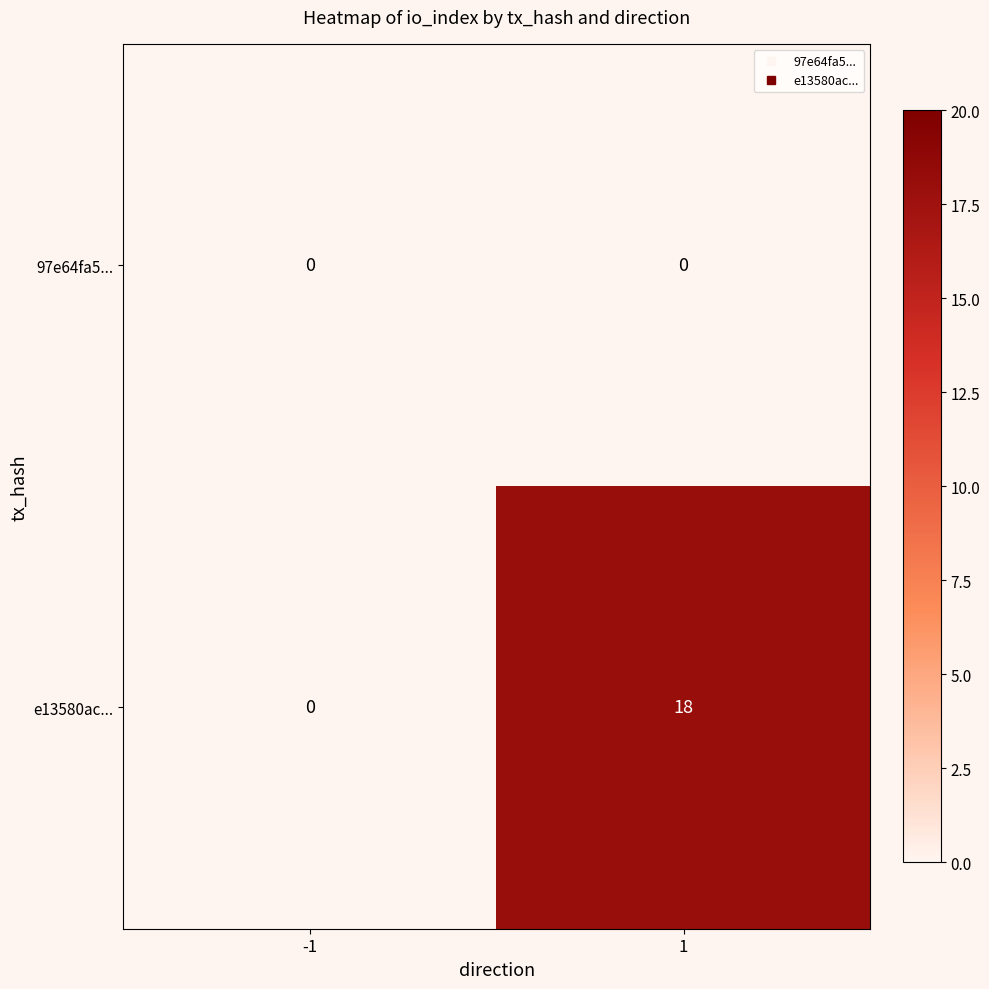

Reading left to right, transcribe all the data shown in this chart.

97e64fa5...: -1=0	1=0
e13580ac...: -1=0	1=18